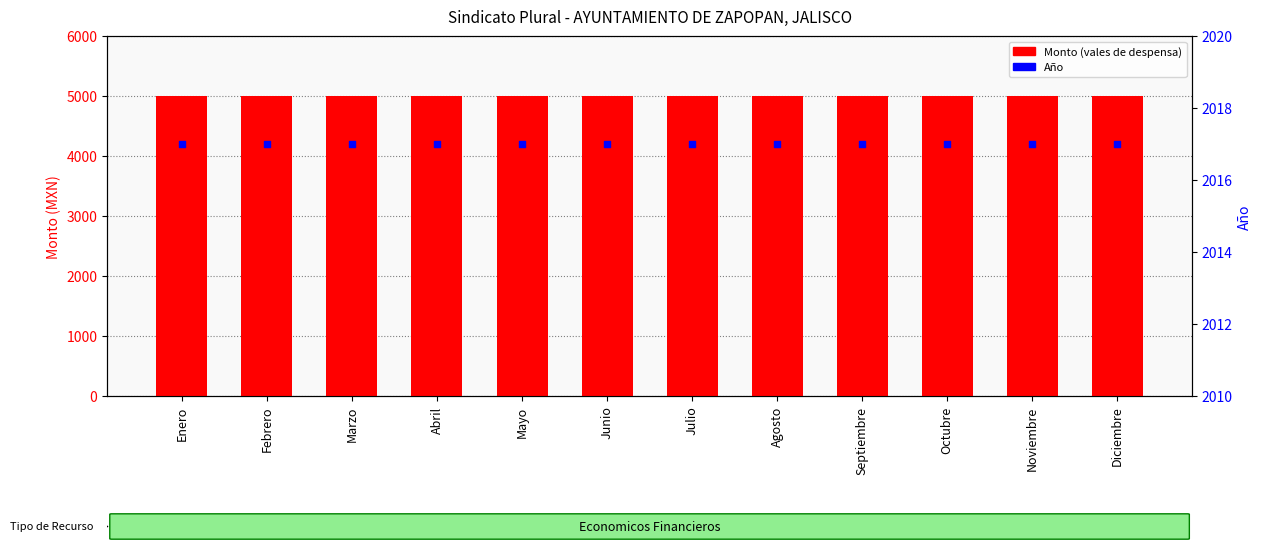

Which series has the largest total across all categories?

Monto (vales de despensa)